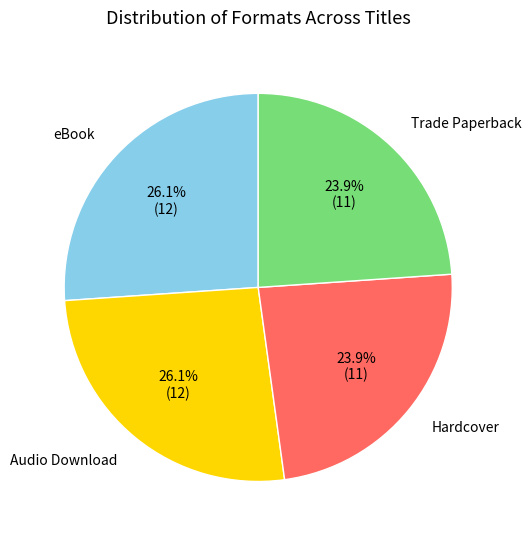

Is there a majority slice in this chart?

No